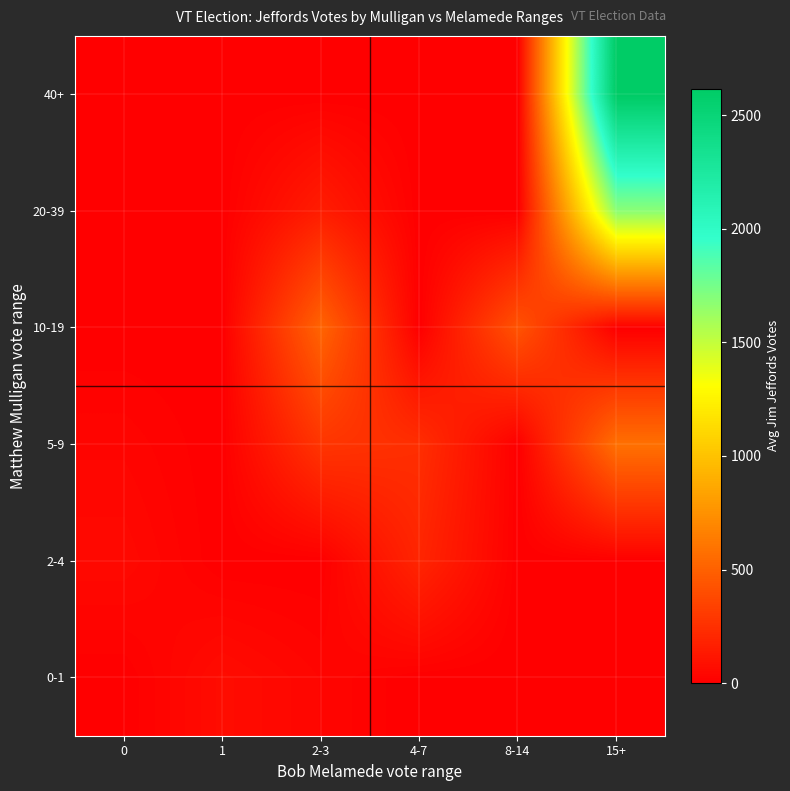

At how many categories does at least one series exceed 2583?

1